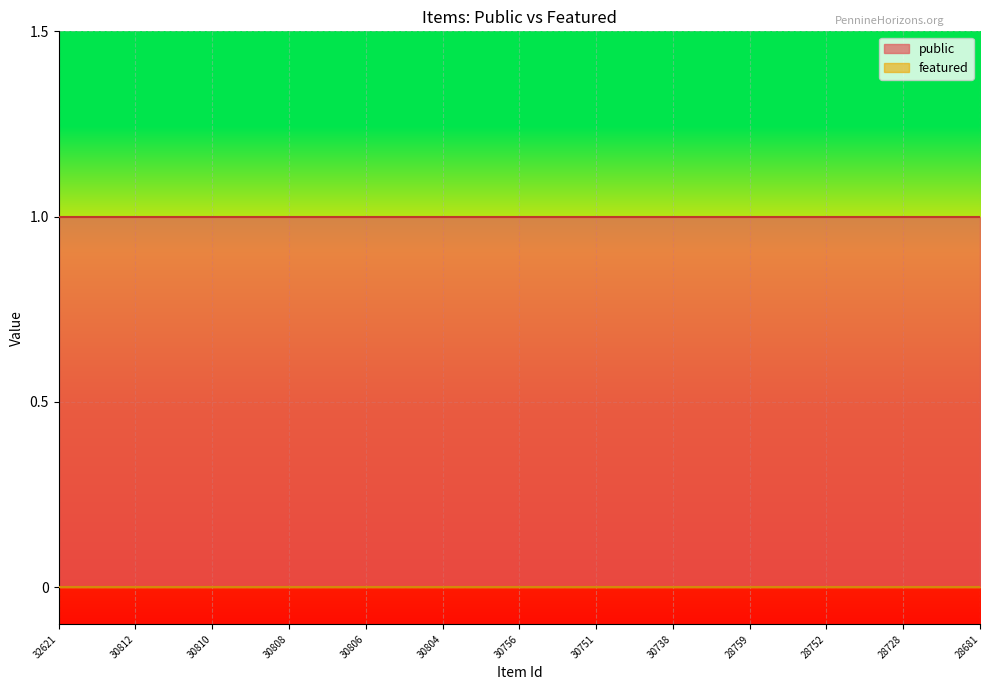

Which series has the largest total across all categories?

public